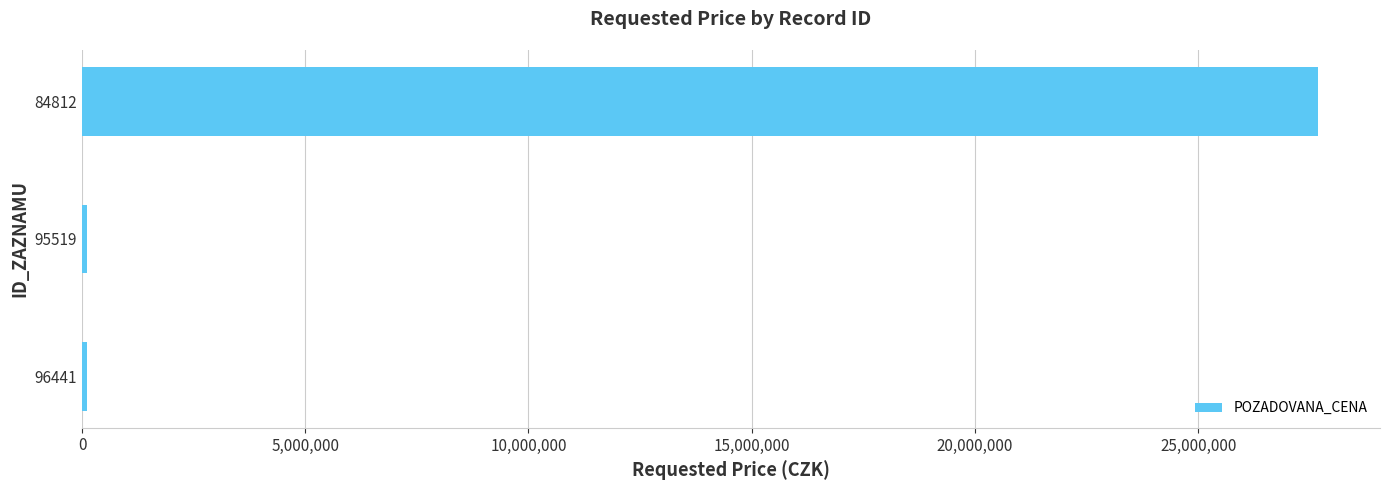

What is the average value?

9306780